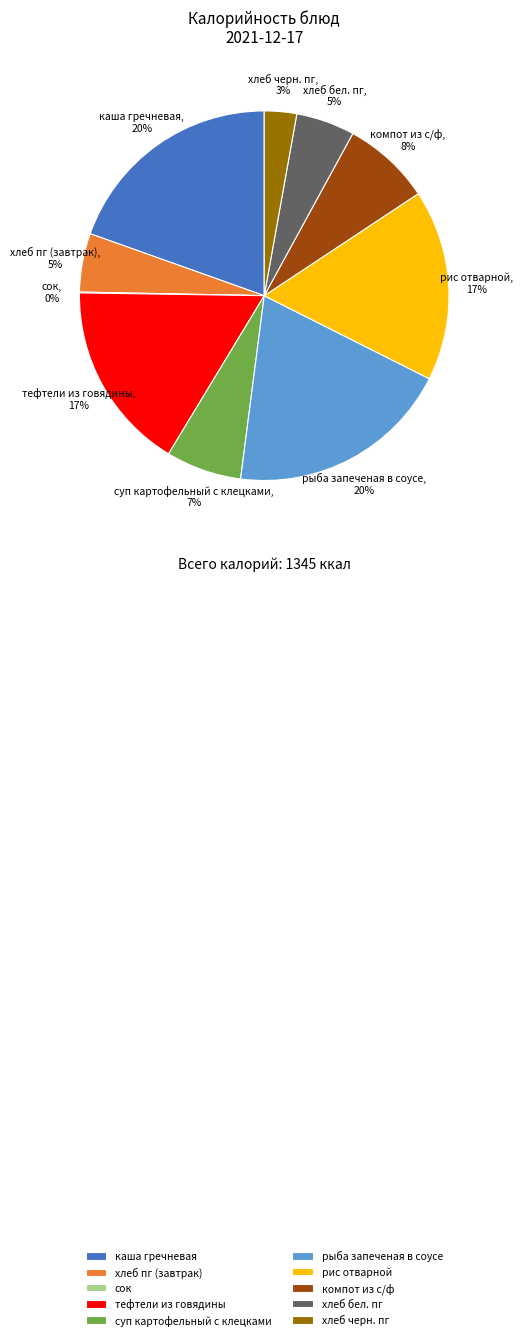

Is it true that суп картофельный с клецками is 7% of the pie?

True